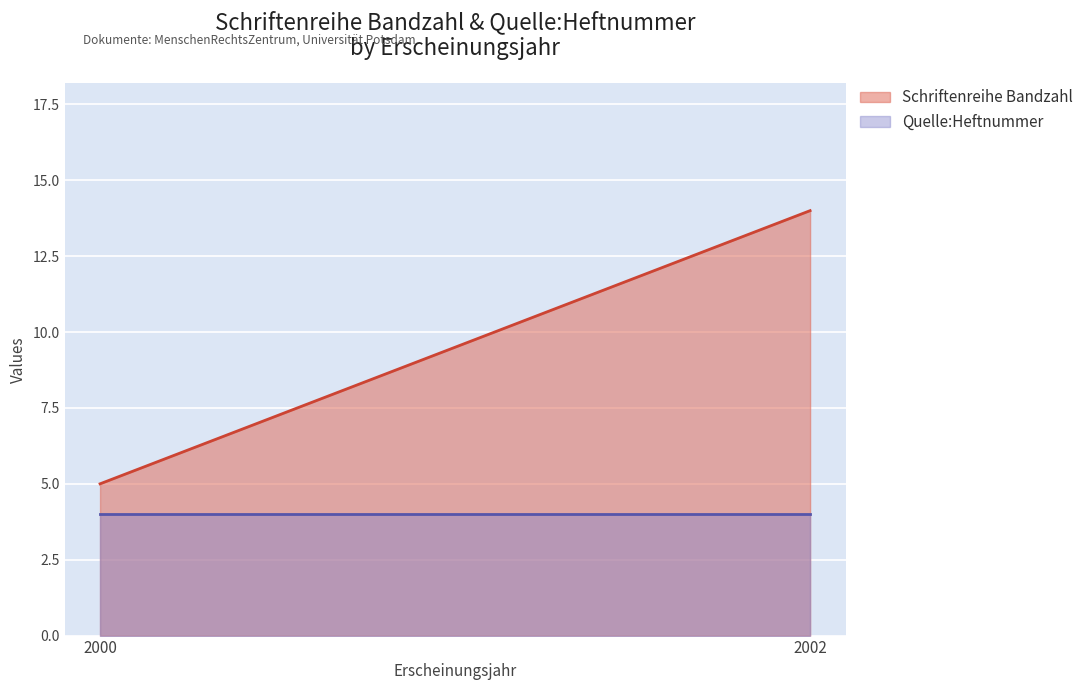

Reading left to right, extract all data points from this chart.

Schriftenreihe Bandzahl: 2000=5	2002=14
Quelle:Heftnummer: 2000=4	2002=4